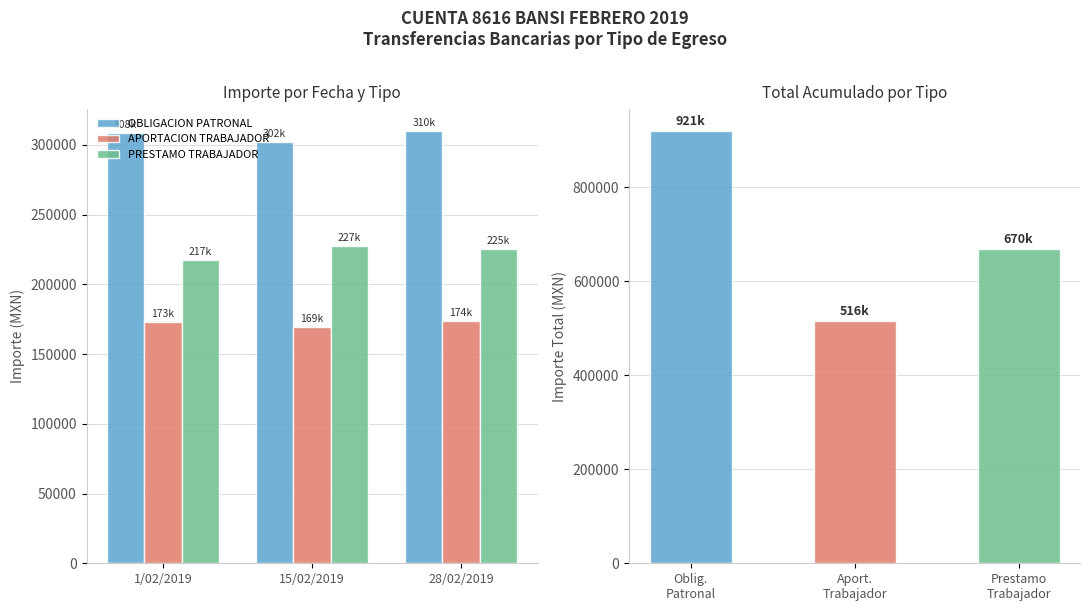

At which label does APORTACION TRABAJADOR reach its peak?

28/02/2019